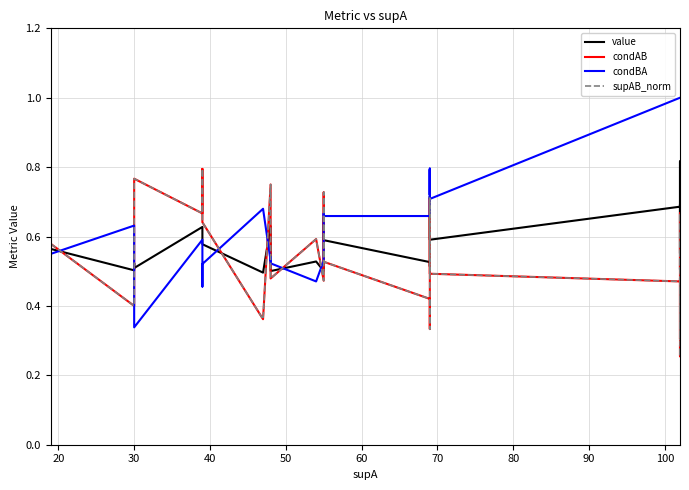

How many lines are shown in the chart?

4